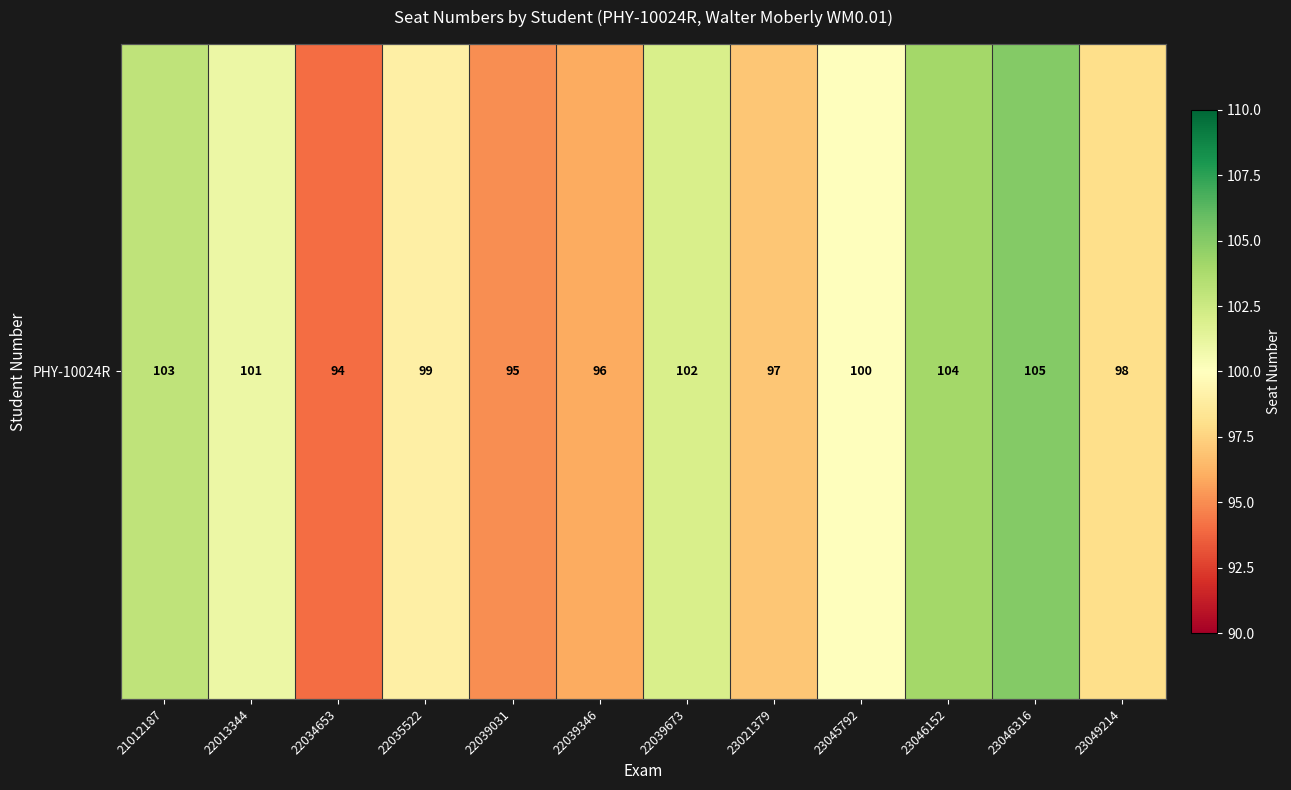

How many data points does each series have?

12